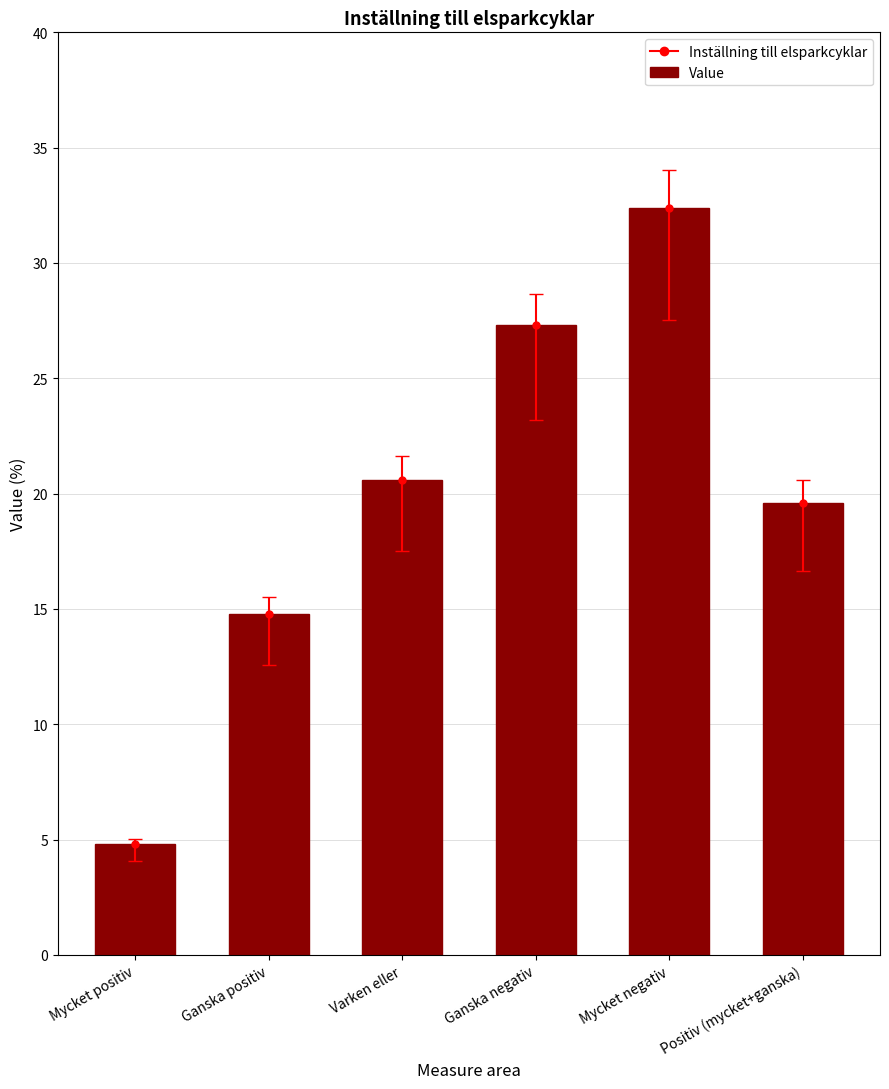

What position from the right is Positiv (mycket+ganska)?

1